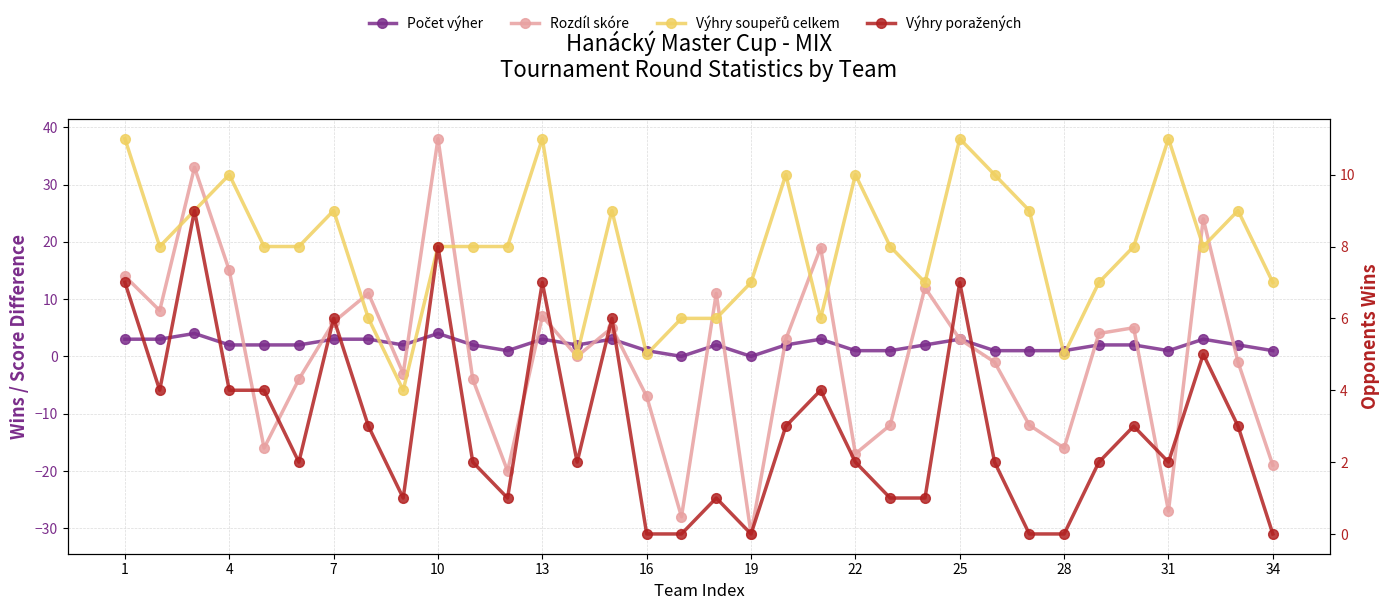

What is the greatest value displayed?

38